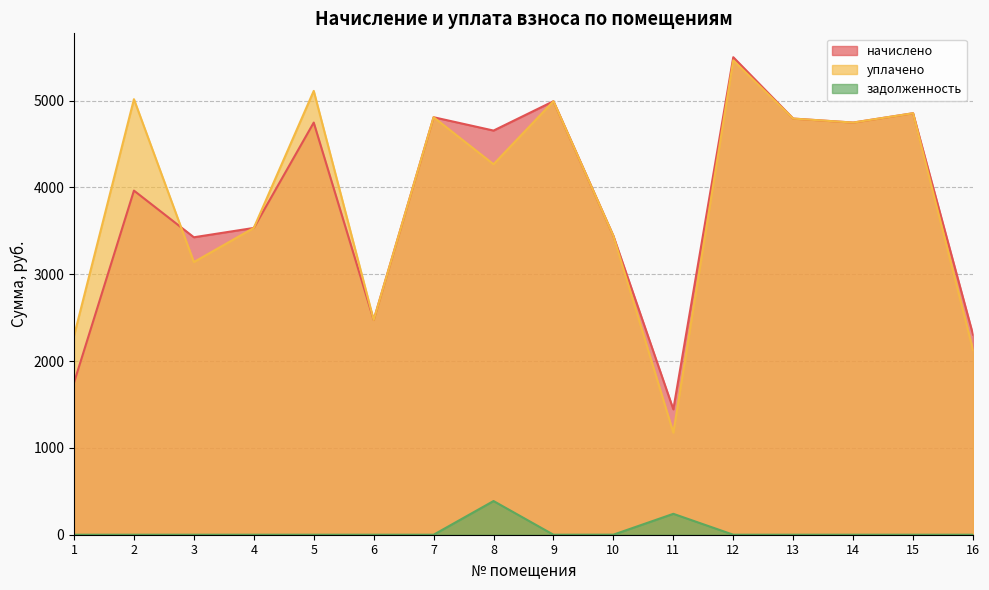

Which series has the largest total across all categories?

уплачено